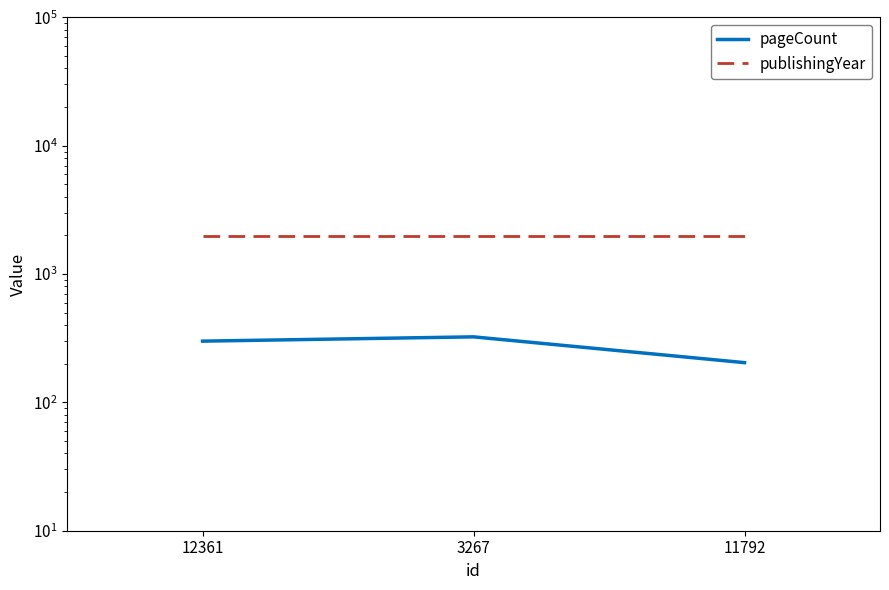

True or false: publishingYear has a value of 2738 at 3267.

False